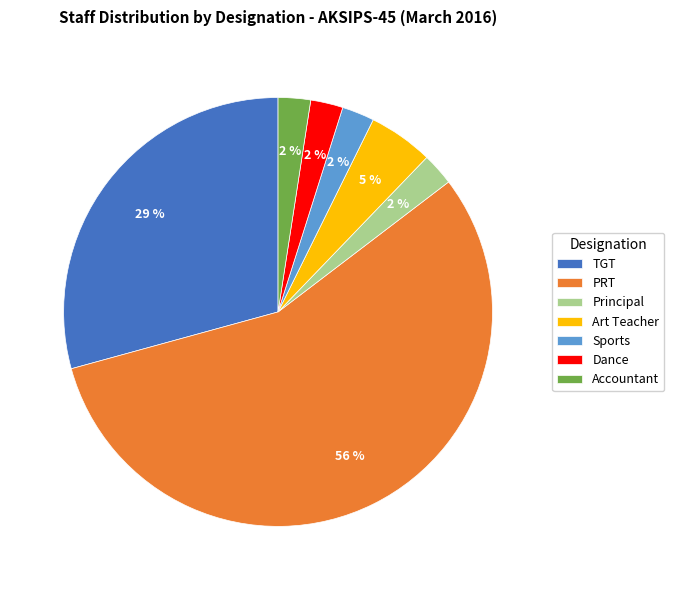

To the nearest percent, what portion does Sports represent?

2%